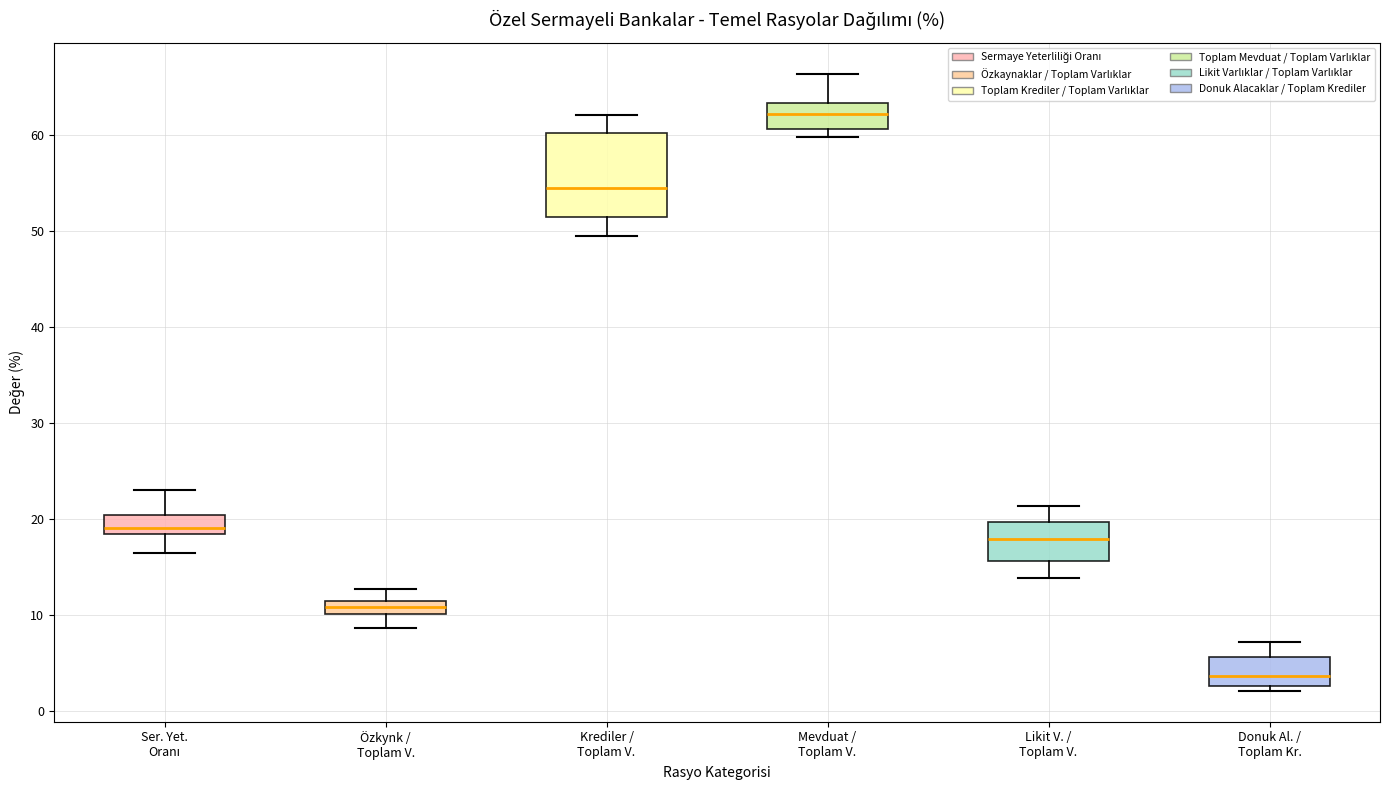

Which box is the tallest, from its lower edge to its upper edge?

Krediler / Toplam V.